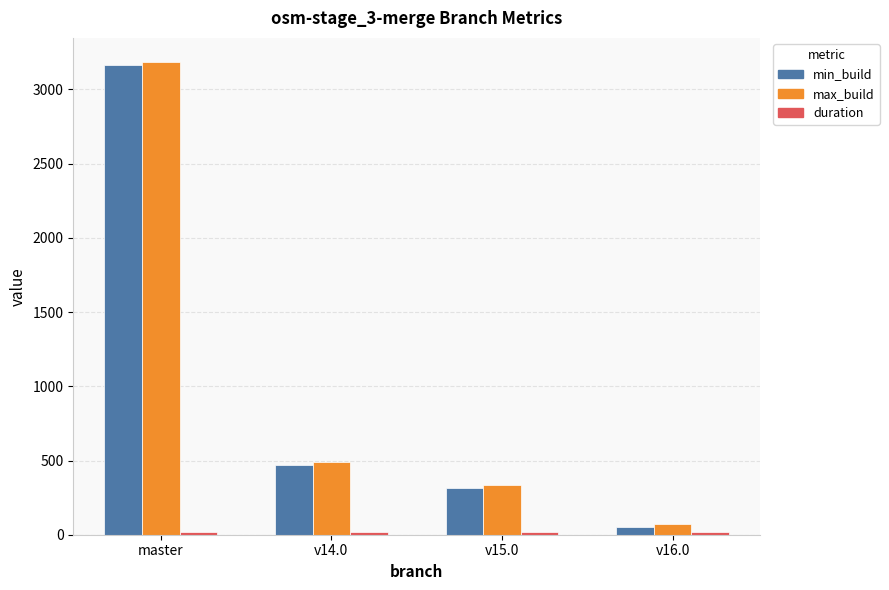

What is the greatest value displayed?

3188.0